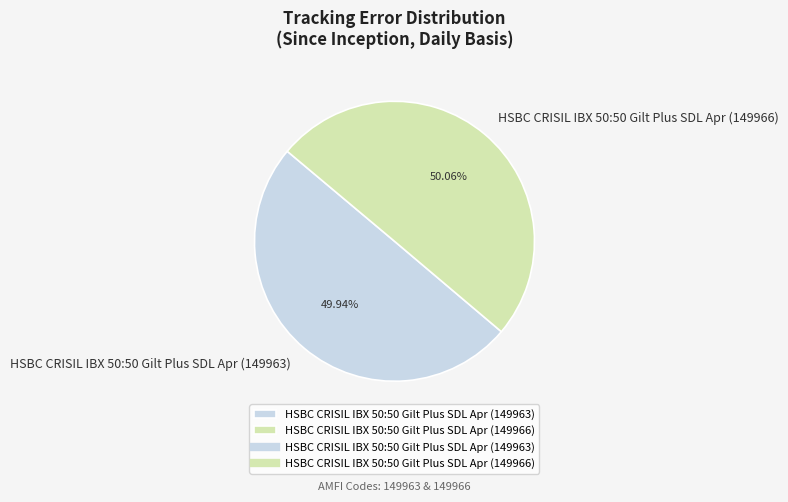

Is the sum of HSBC CRISIL IBX 50:50 Gilt Plus SDL Apr (149963) and HSBC CRISIL IBX 50:50 Gilt Plus SDL Apr (149966) greater than half?

Yes